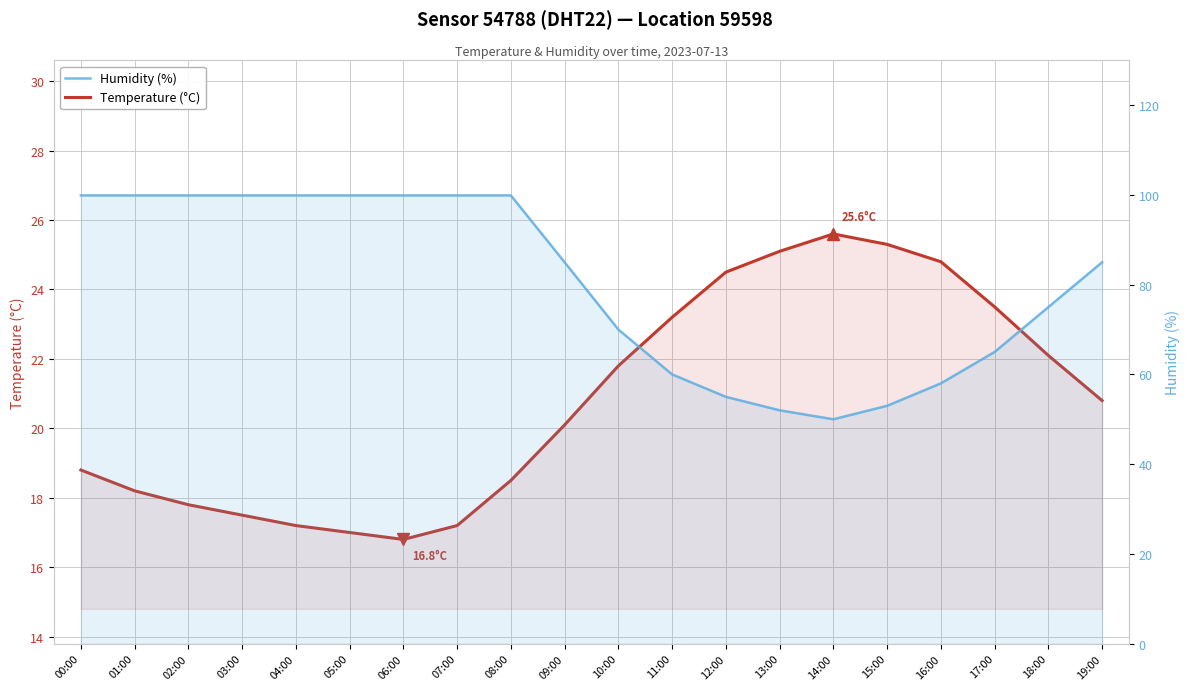

What is the difference between the second highest and second lowest values in the Temperature (°C) series?

8.3